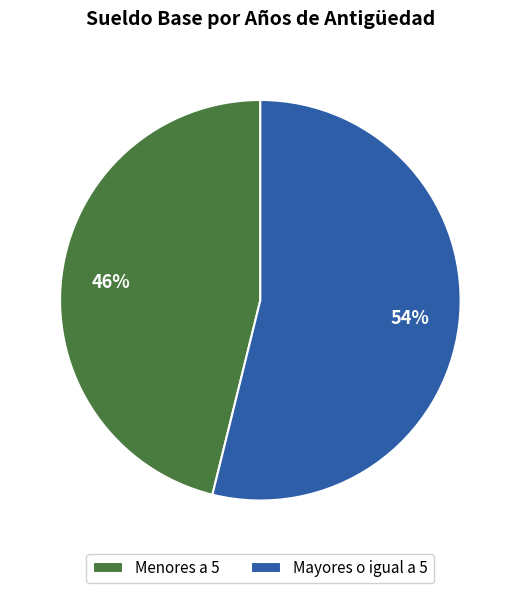

Is the sum of Mayores o igual a 5 and Menores a 5 greater than half?

Yes